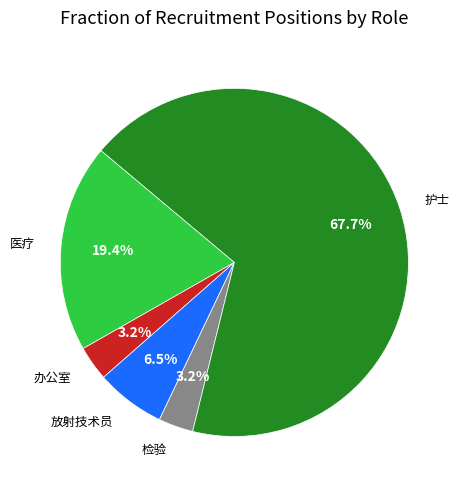

Does any single category account for the majority?

Yes